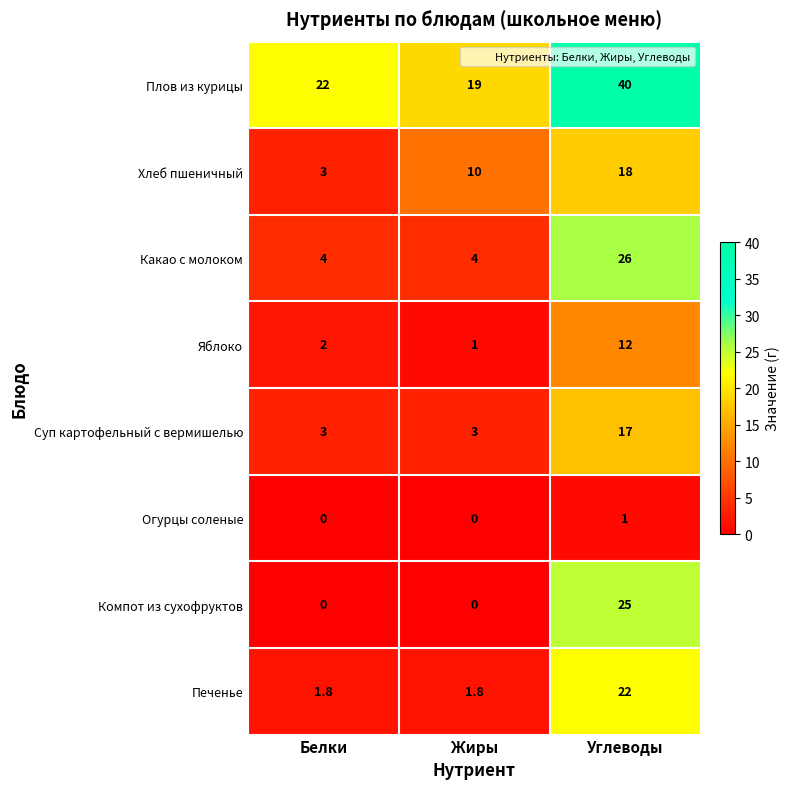

Reading left to right, extract all data points from this chart.

Плов из курицы: Белки=22.0	Жиры=19.0	Углеводы=40.0
Хлеб пшеничный: Белки=3.0	Жиры=10.0	Углеводы=18.0
Какао с молоком: Белки=4.0	Жиры=4.0	Углеводы=26.0
Яблоко: Белки=2.0	Жиры=1.0	Углеводы=12.0
Суп картофельный с вермишелью: Белки=3.0	Жиры=3.0	Углеводы=17.0
Огурцы соленые: Белки=0.0	Жиры=0.0	Углеводы=1.0
Компот из сухофруктов: Белки=0.0	Жиры=0.0	Углеводы=25.0
Печенье: Белки=1.8	Жиры=1.8	Углеводы=22.0